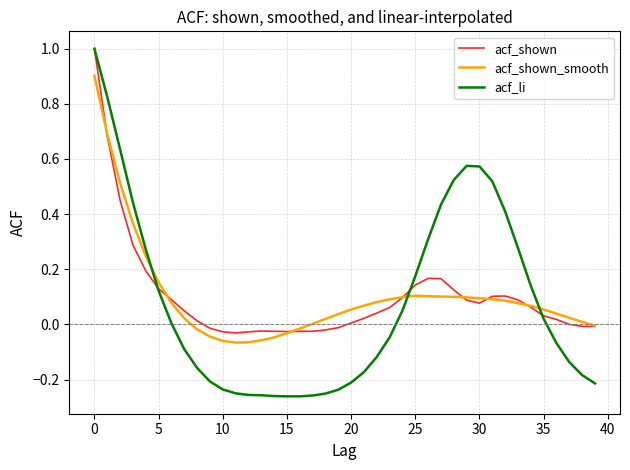

What is the difference between the second highest and minimum values in the acf_shown series?

0.7